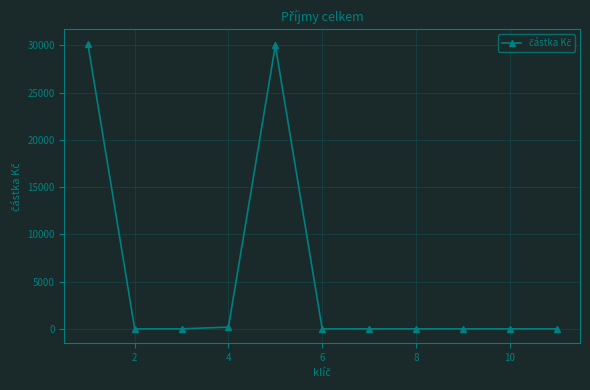

Reading left to right, list all the values displayed in this chart.

30180	0	0	180	30000	0	0	0	0	0	0